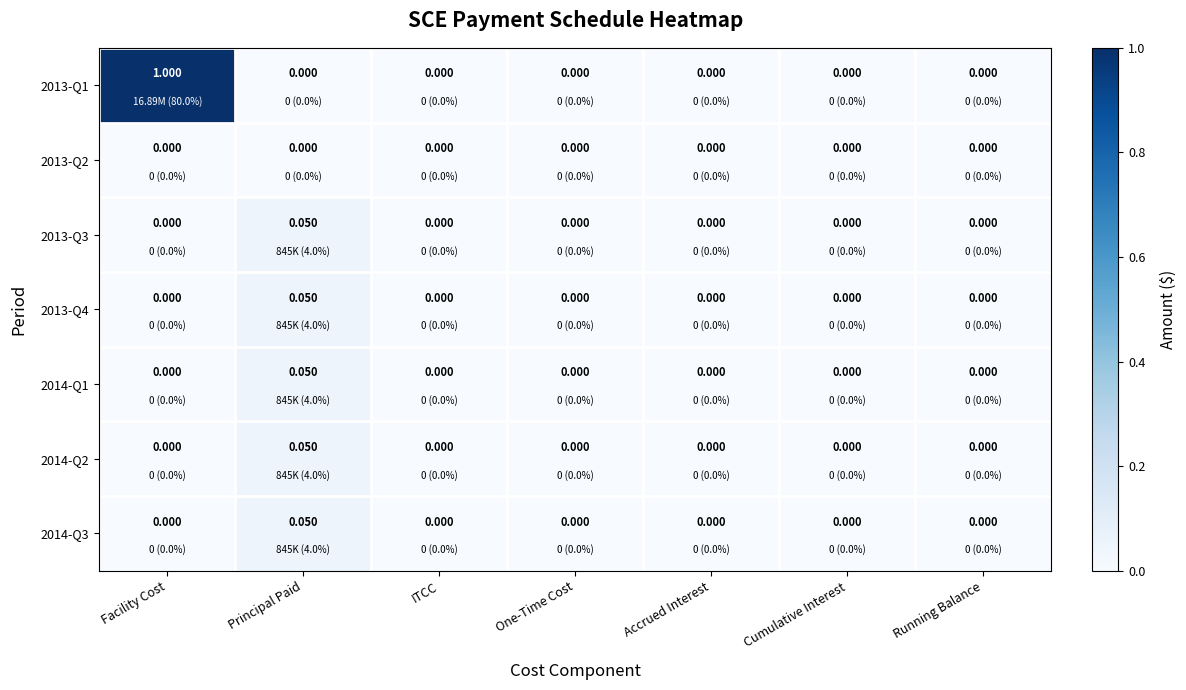

Which label corresponds to the largest value in the chart?

Facility Cost